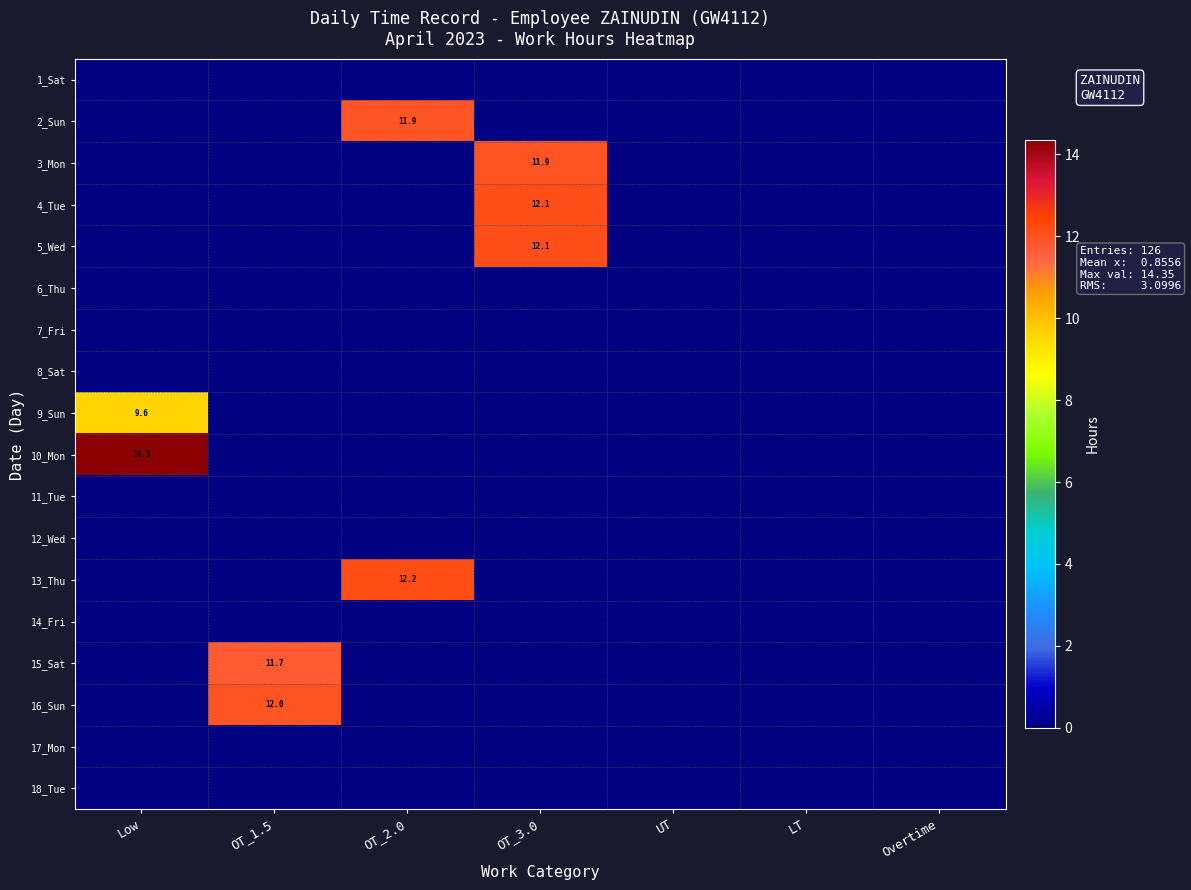

Is it true that 16_Sun equals 12.0 at OT_1.5?

True